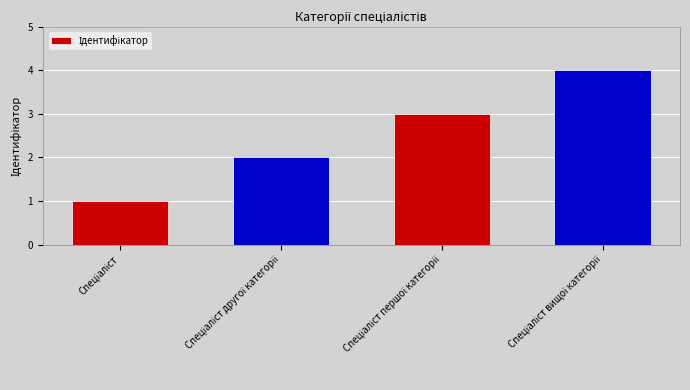

What is the greatest value displayed?

4